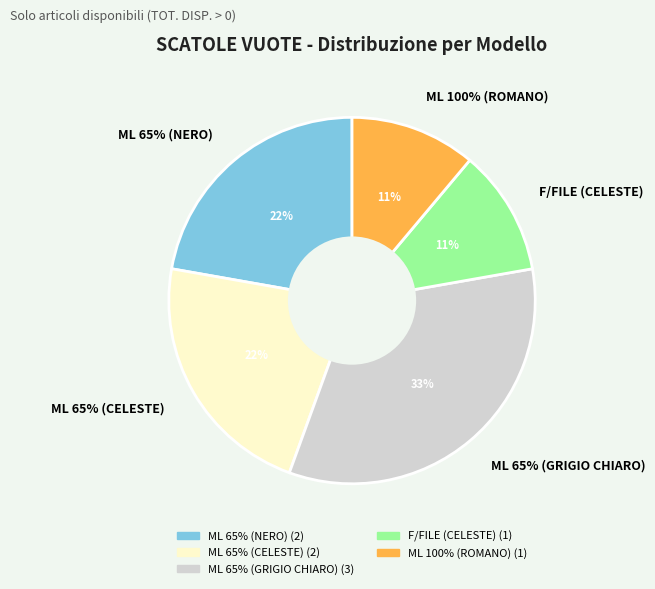

Does ML 65% (CELESTE) account for over 50% of the chart?

No